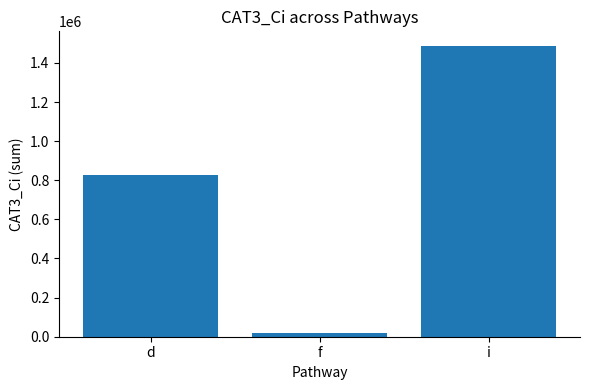

Reading left to right, list all the values displayed in this chart.

827360.0	17220.0	1487093.6